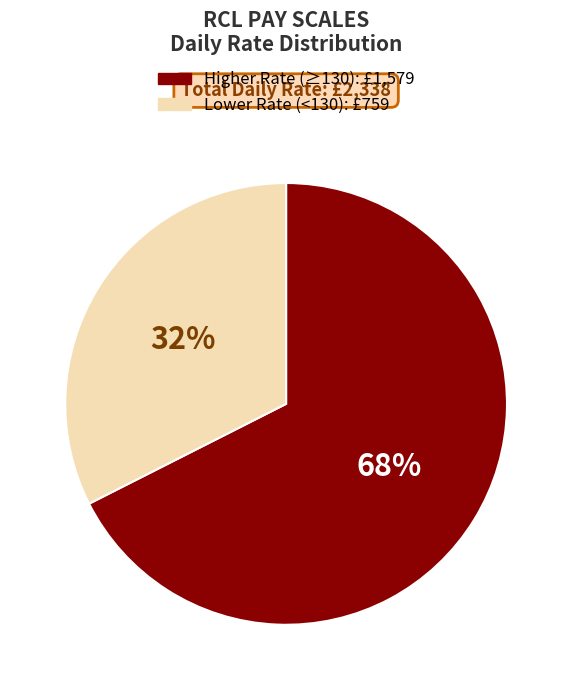

To the nearest percent, what is the average slice percentage?

50%